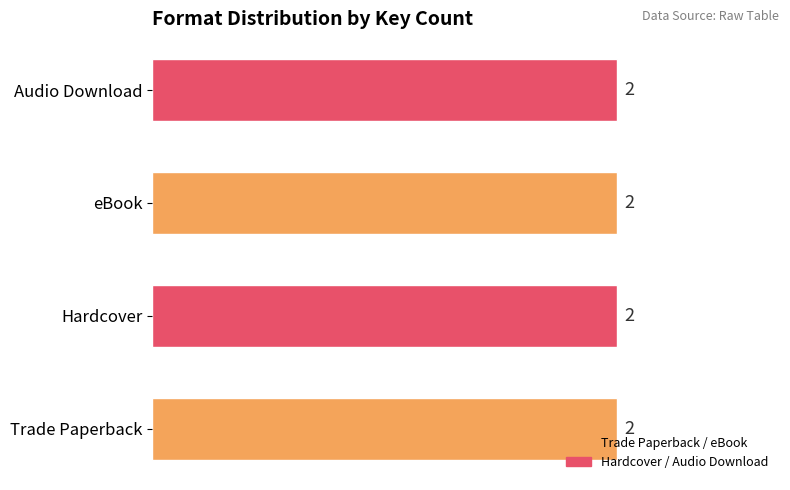

How many values in the Trade Paperback series are below 178416343?

1